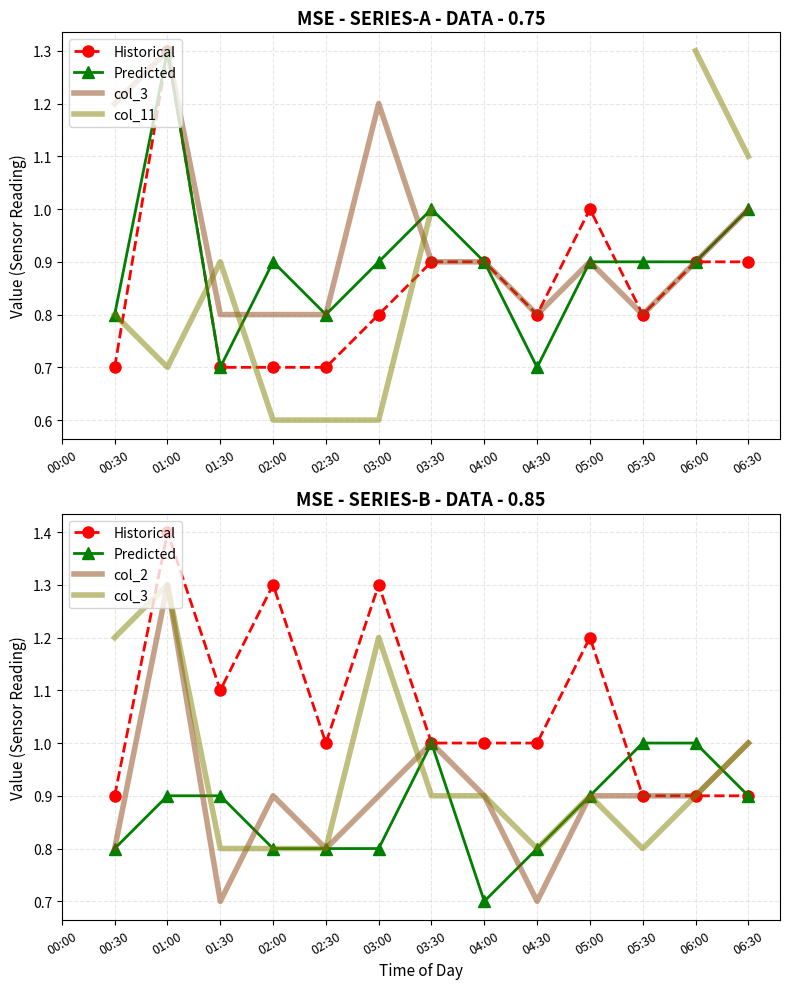

Where does the Historical series first go above 1?

01:00